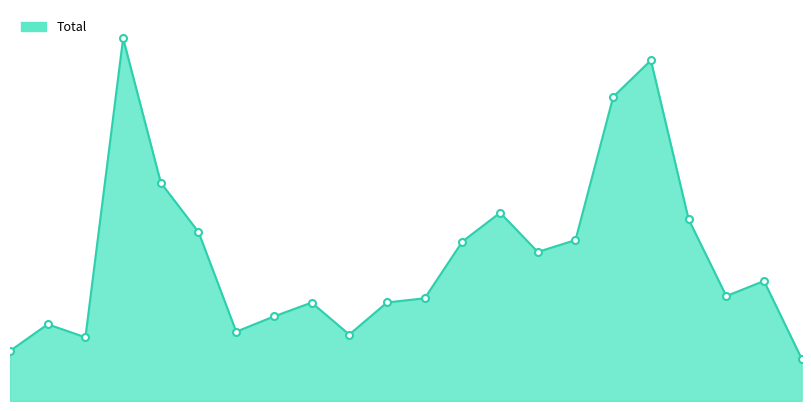

How many points are higher than both their immediate neighbors (excluding endpoints)?

6